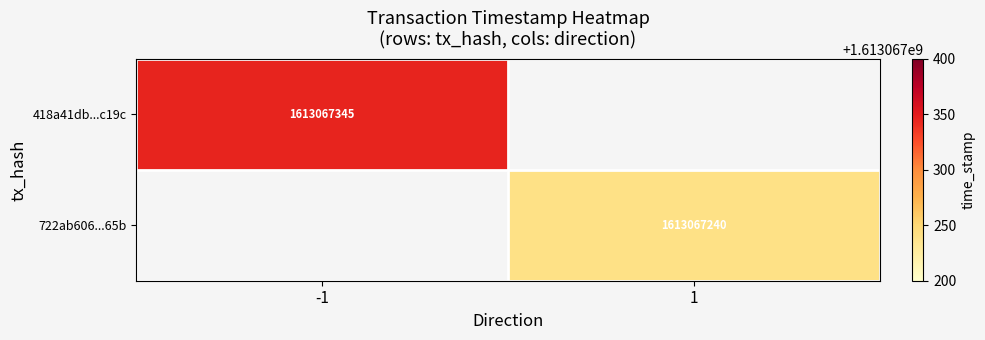

Between time_stamp and direction, which is larger?

time_stamp